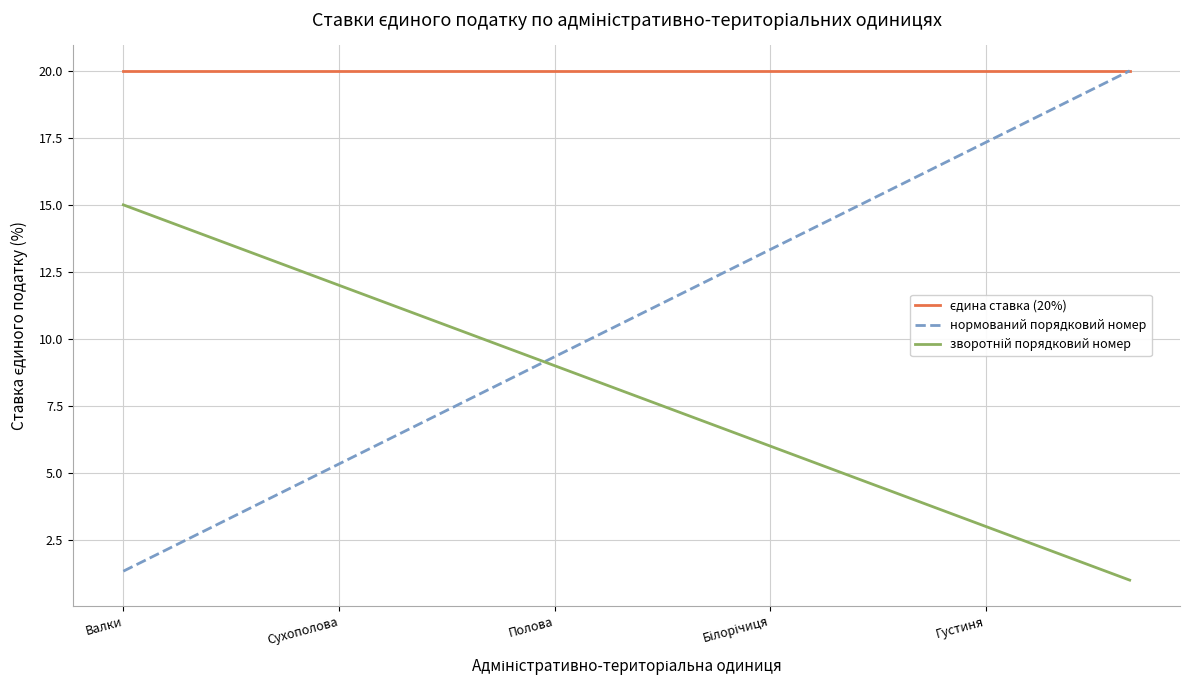

What is the minimum value for нормований порядковий номер?

1.3